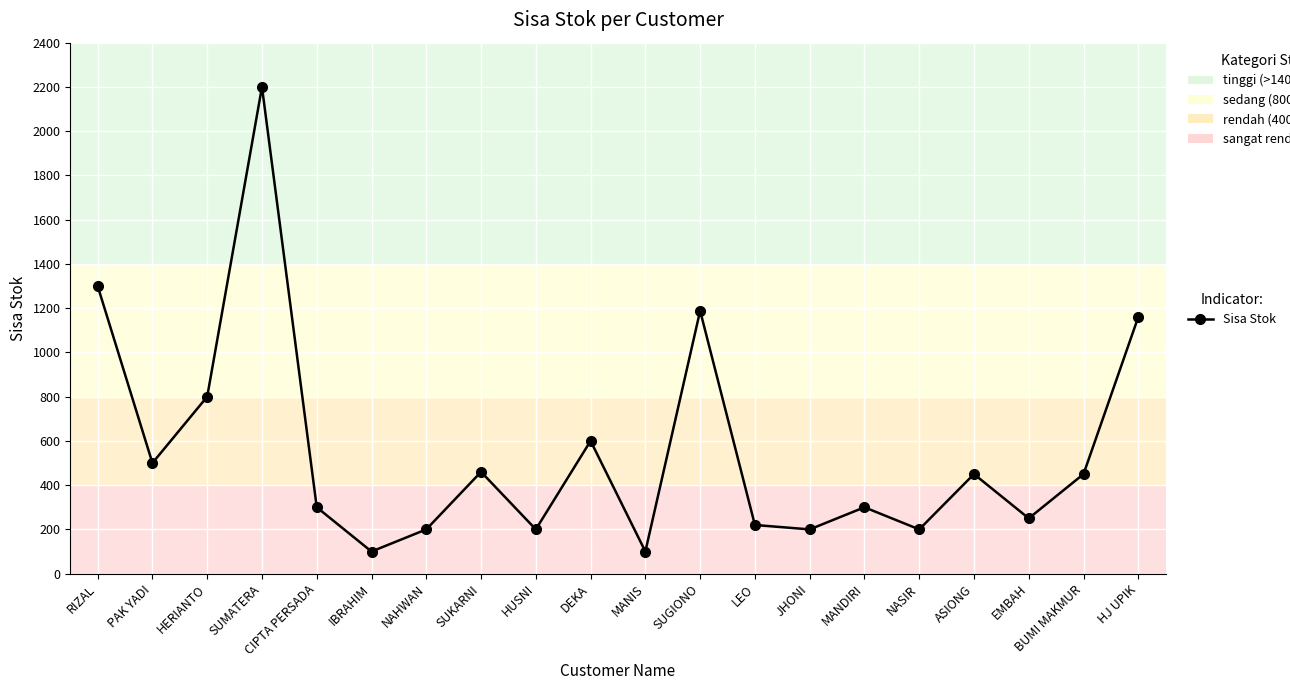

What is the label of the 15th point from the left?

MANDIRI